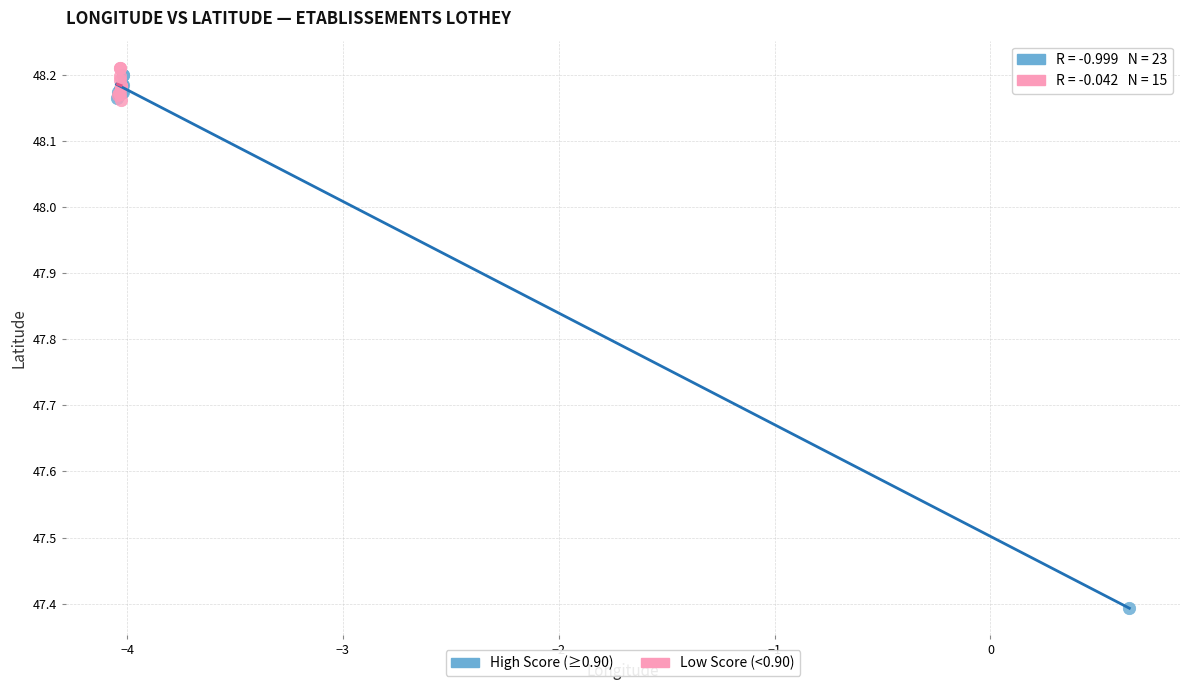

Which series reaches the minimum Y coordinate?

High Score (≥0.90)